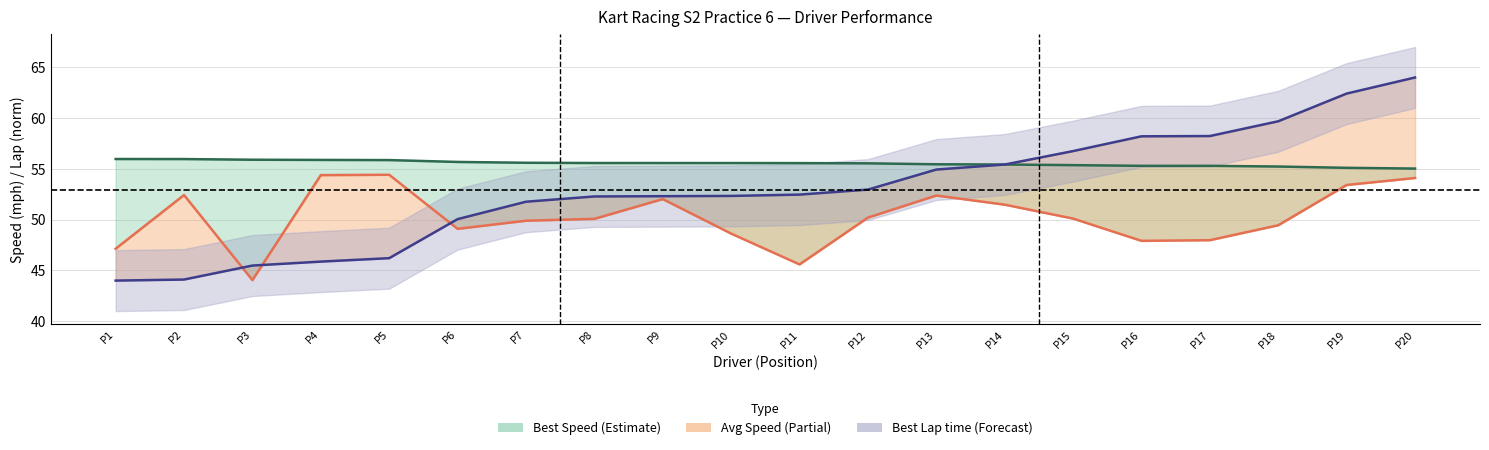

Reading right to left, extract all data points from this chart.

Best Speed: P20=55.0	P19=55.1	P18=55.2	P17=55.3	P16=55.3	P15=55.4	P14=55.4	P13=55.5	P12=55.5	P11=55.6	P10=55.6	P9=55.6	P8=55.6	P7=55.6	P6=55.7	P5=55.9	P4=55.9	P3=55.9	P2=56.0	P1=56.0
Average Speed: P20=54.1	P19=53.4	P18=49.5	P17=48.0	P16=47.9	P15=50.1	P14=51.5	P13=52.4	P12=50.2	P11=45.6	P10=48.6	P9=52.0	P8=50.1	P7=49.9	P6=49.1	P5=54.4	P4=54.4	P3=44.0	P2=52.4	P1=47.1
Best Lap time (norm): P20=64.0	P19=62.4	P18=59.7	P17=58.2	P16=58.2	P15=56.8	P14=55.4	P13=54.9	P12=53.0	P11=52.5	P10=52.3	P9=52.3	P8=52.3	P7=51.8	P6=50.1	P5=46.2	P4=45.9	P3=45.5	P2=44.1	P1=44.0